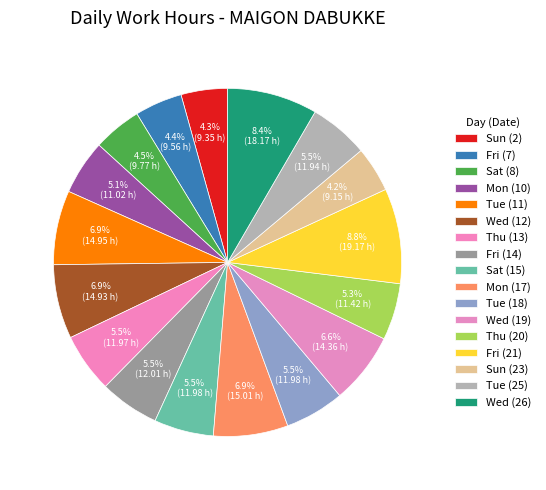

How many slices are in this pie chart?

17